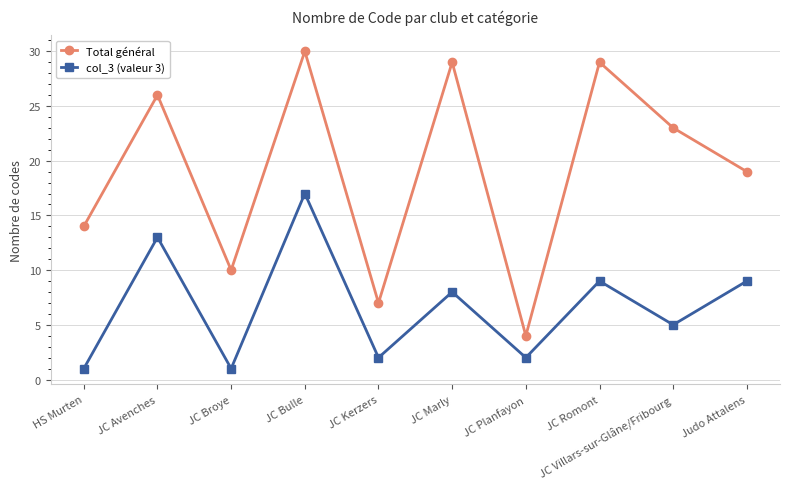

Count the number of categories in the chart.

10